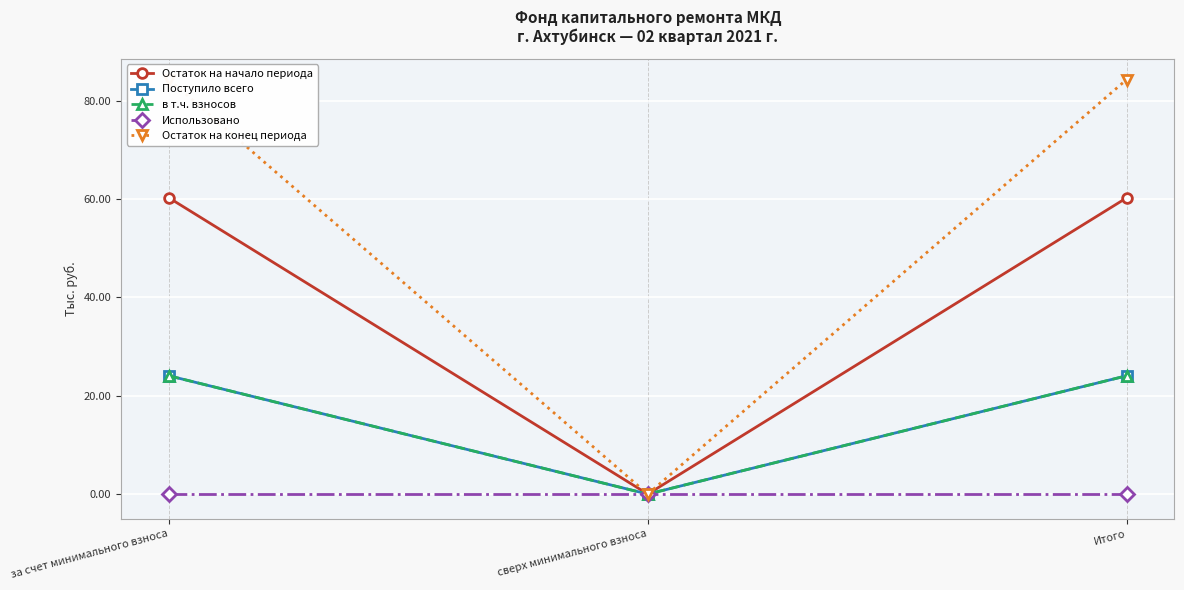

Which series has the largest total across all categories?

Остаток на конец периода